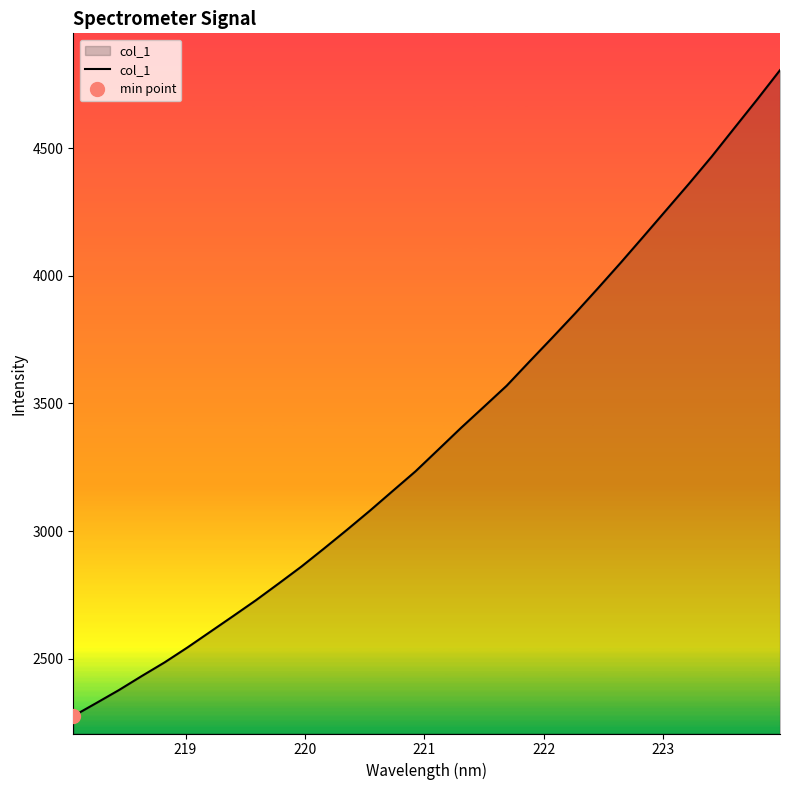

What is the highest value of the col_1 series?

4804.8